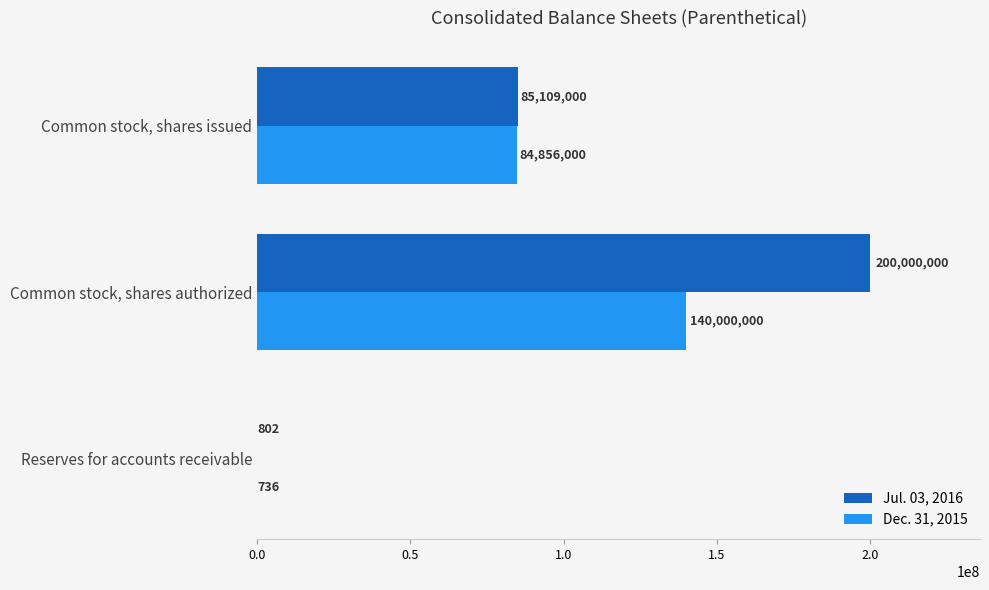

What is the average value of the Jul. 03, 2016 series?

95036601